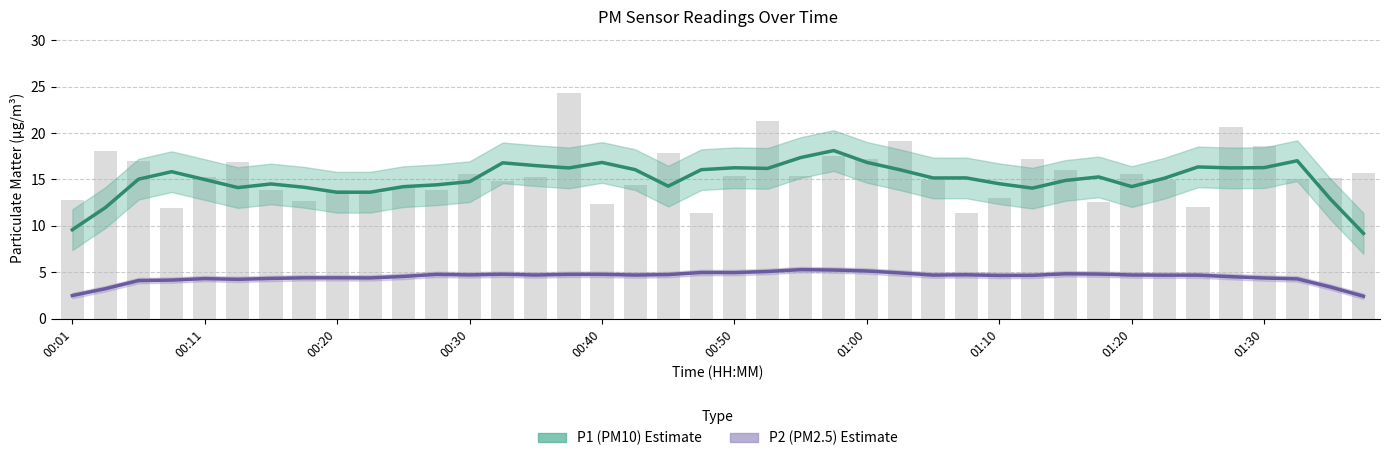

Reading right to left, transcribe all the data shown in this chart.

P1 (PM10) estimate: 9.2	12.9	17.0	16.3	16.2	16.3	15.1	14.2	15.3	14.9	14.1	14.5	15.2	15.2	16.0	16.8	18.1	17.4	16.2	16.3	16.1	14.3	16.1	16.8	16.2	16.5	16.8	14.8	14.4	14.2	13.6	13.6	14.2	14.5	14.1	15.0	15.8	15.0	12.0	9.6
P2 (PM2.5) estimate: 2.4	3.4	4.3	4.4	4.5	4.7	4.7	4.7	4.8	4.8	4.7	4.6	4.7	4.7	4.9	5.1	5.2	5.3	5.1	5.0	5.0	4.7	4.7	4.8	4.8	4.7	4.8	4.7	4.8	4.5	4.4	4.4	4.4	4.3	4.2	4.3	4.1	4.1	3.2	2.5